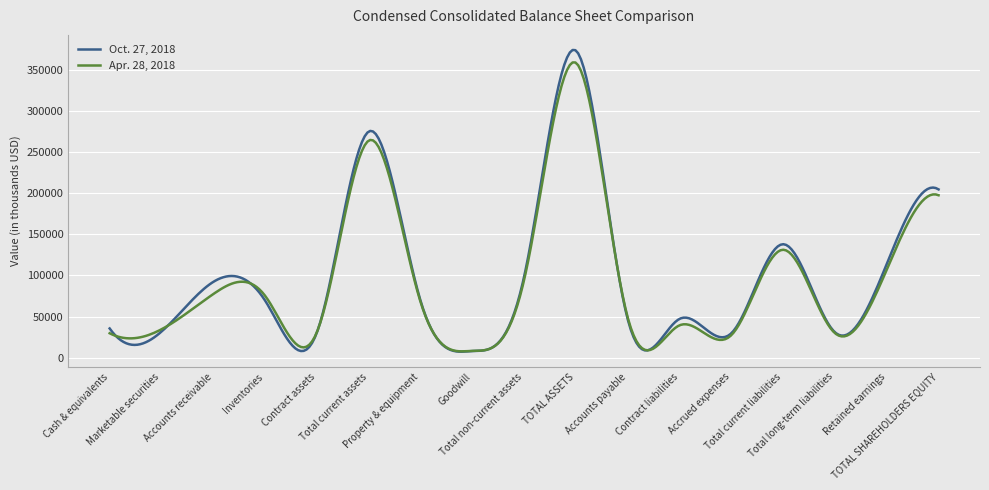

List the series in order of their overall mean, lowest first.

Apr. 28, 2018, Oct. 27, 2018